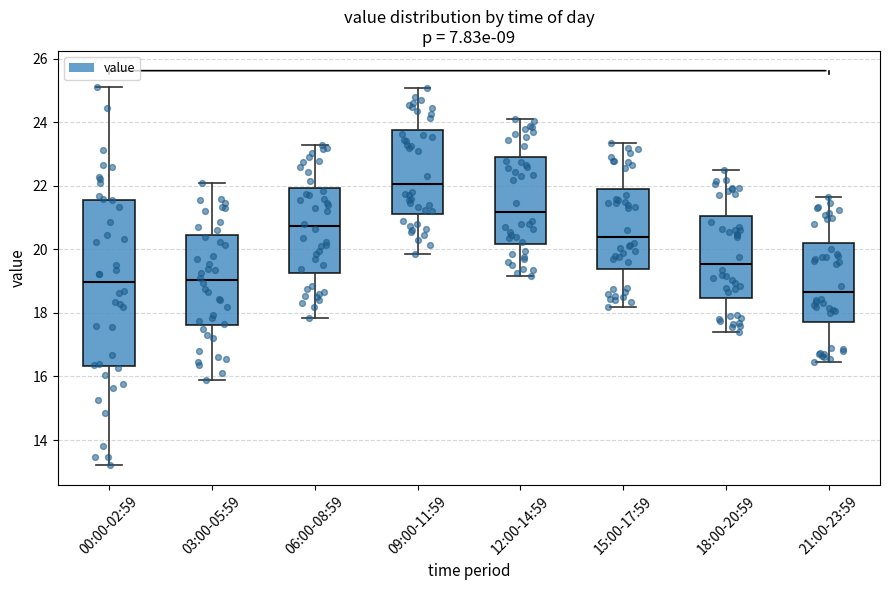

Where is the lower edge of the box for 06:00-08:59 on the y-axis? The values are not printed on the chart, so give them approximately, as read against the axis.

19.2